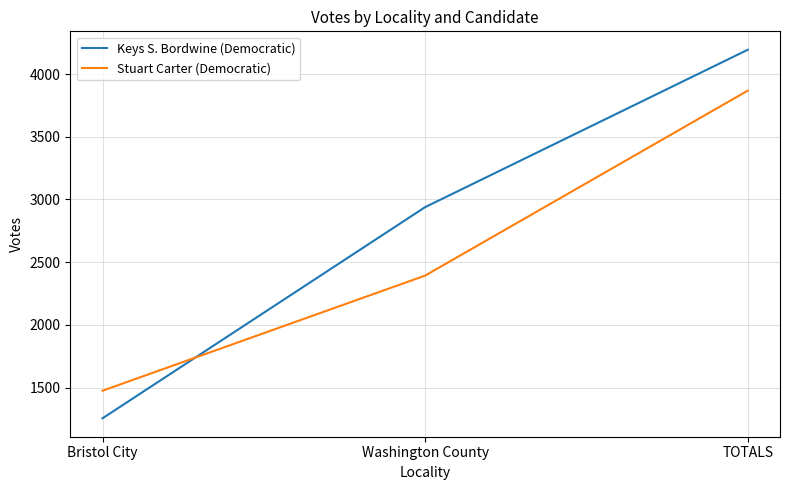

What is the greatest value displayed?

4194